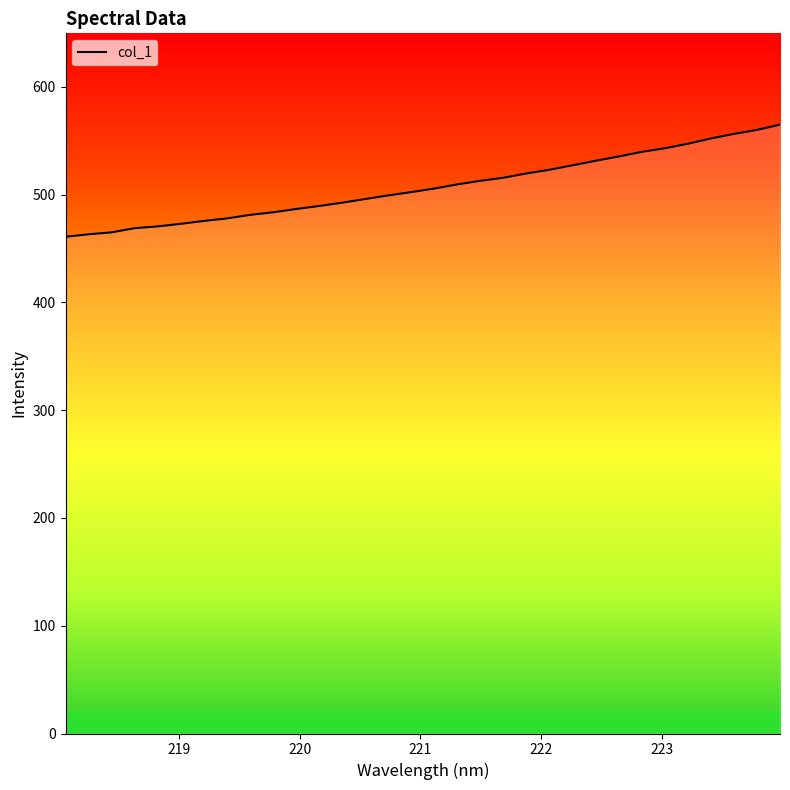

What is the maximum value shown in the chart?

564.8